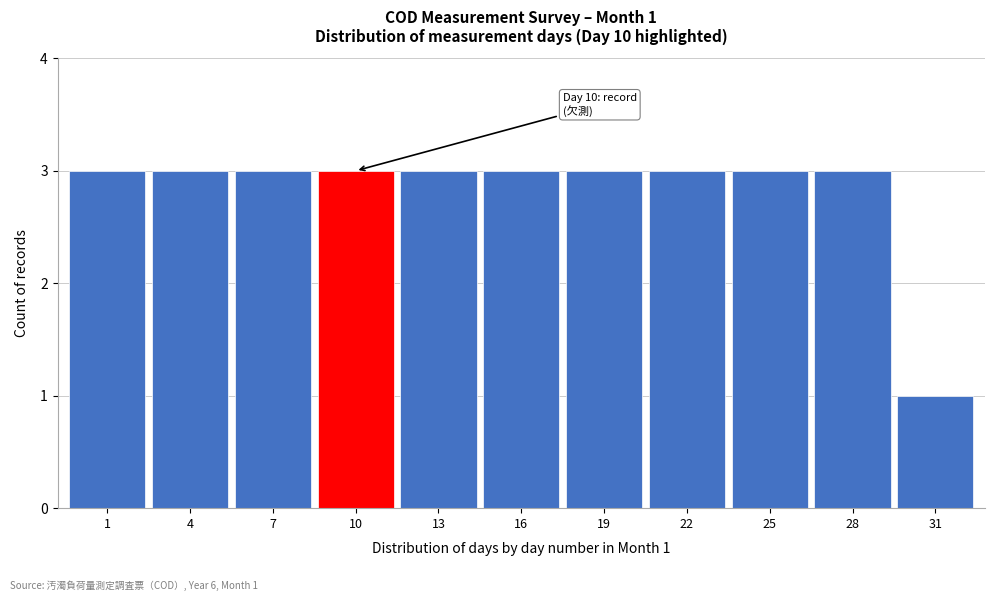

Reading right to left, list all the values displayed in this chart.

1	3	3	3	3	3	3	3	3	3	3